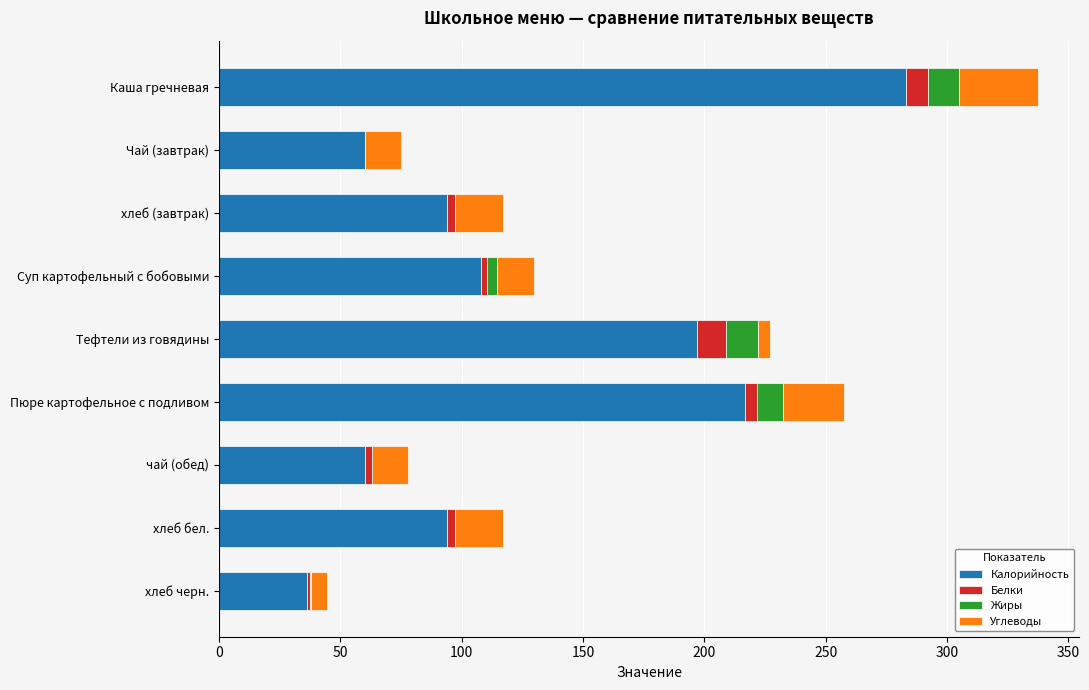

Is it true that Калорийность equals 29.2 at чай (обед)?

False